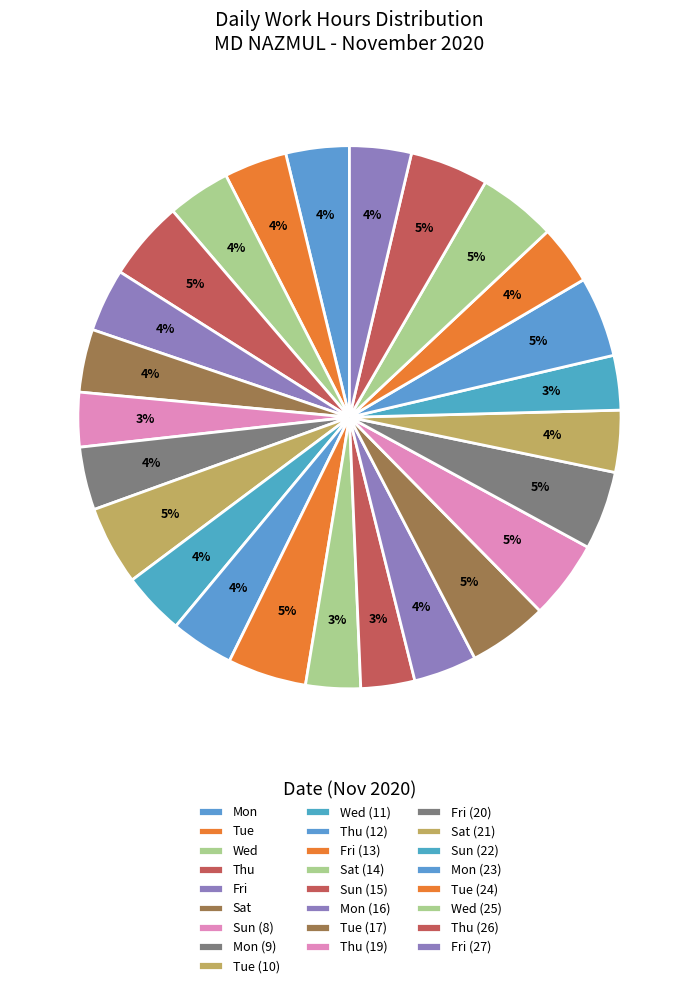

How many segments does this pie chart have?

25